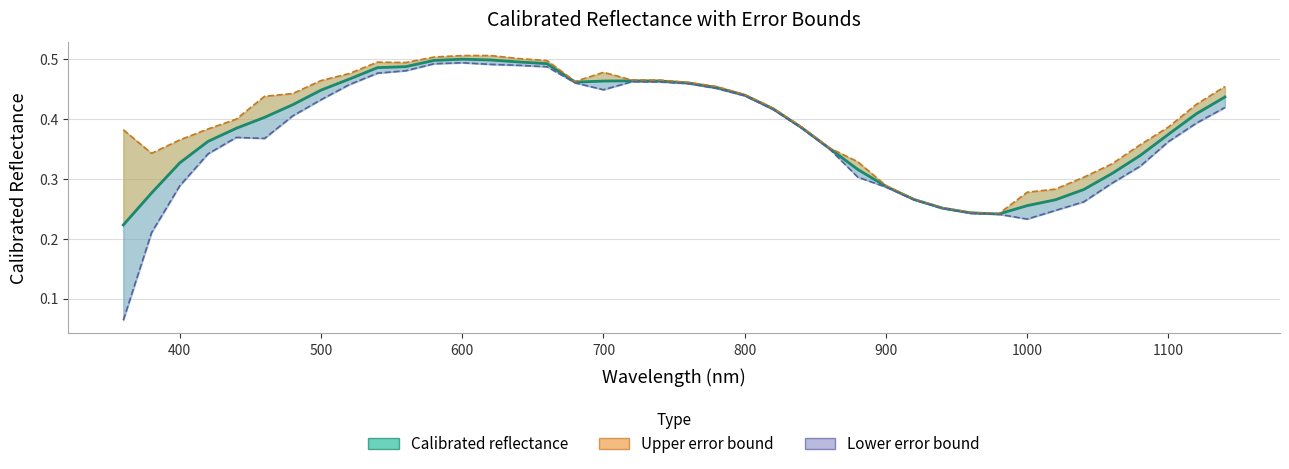

True or false: Calibrated reflectance and Reflectance + Error cross at least once.

False